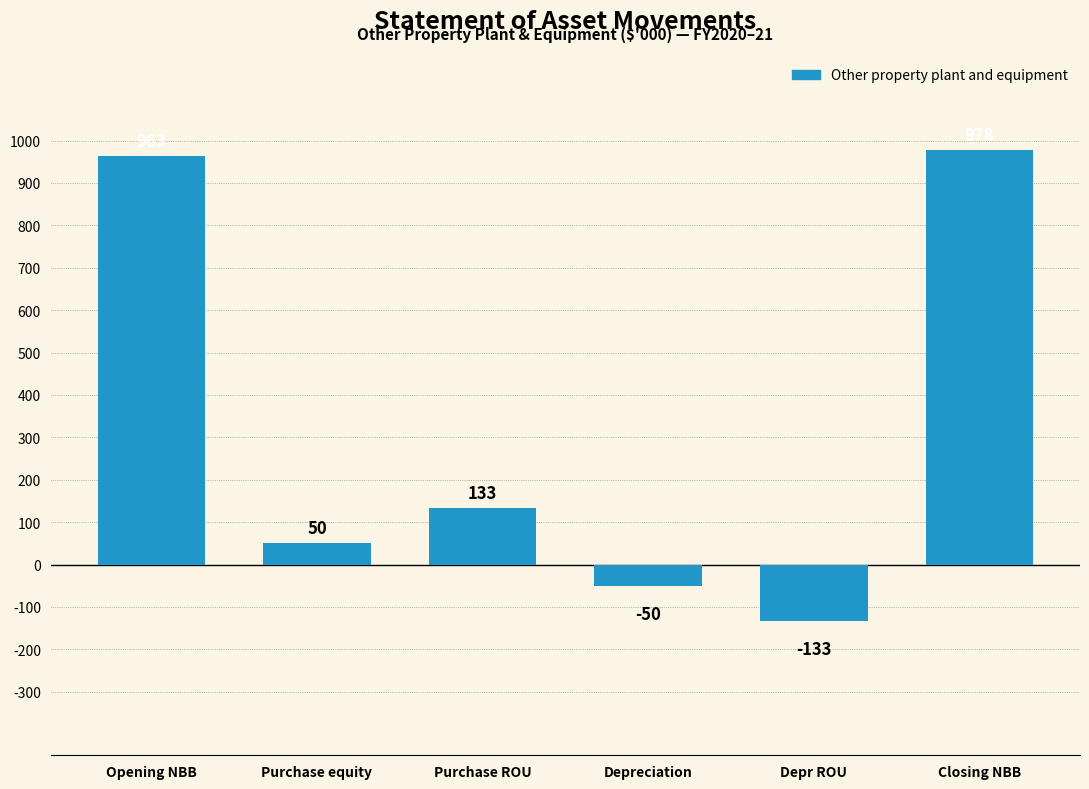

Reading right to left, list all the values displayed in this chart.

Closing NBB=978	Depr ROU=-133	Depreciation=-50	Purchase ROU=133	Purchase equity=50	Opening NBB=963